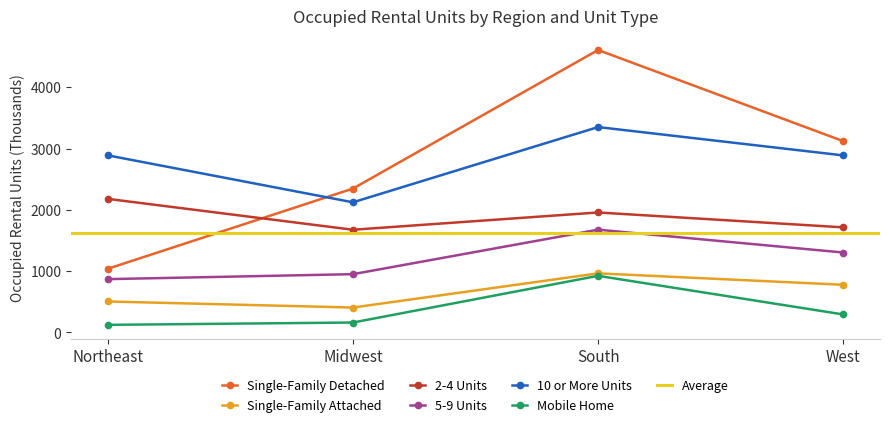

What position from the right is South?

2